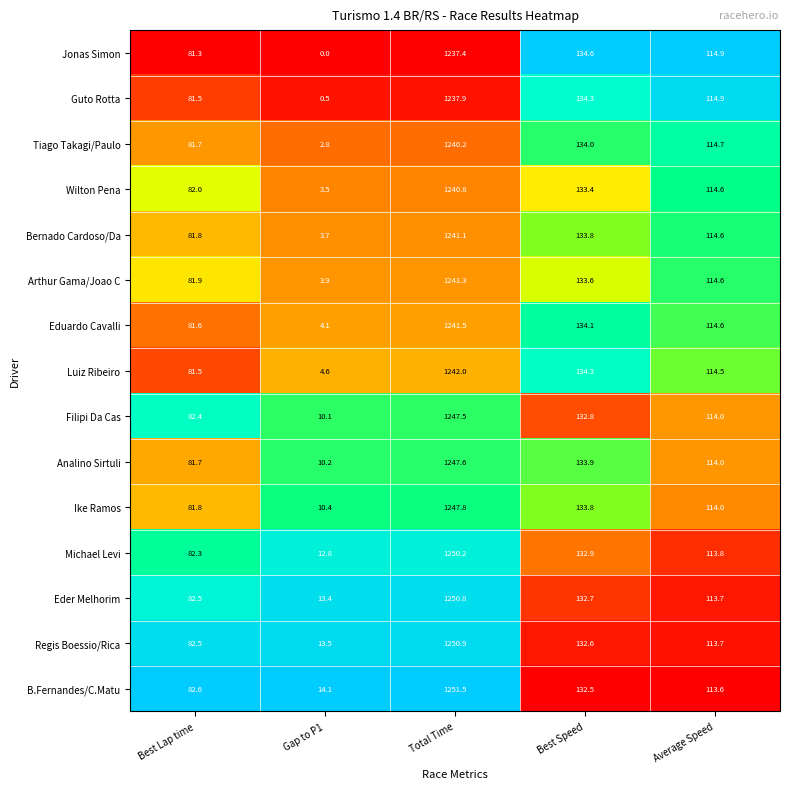

True or false: Ike Ramos has a value of 333.6 at Total Time.

False